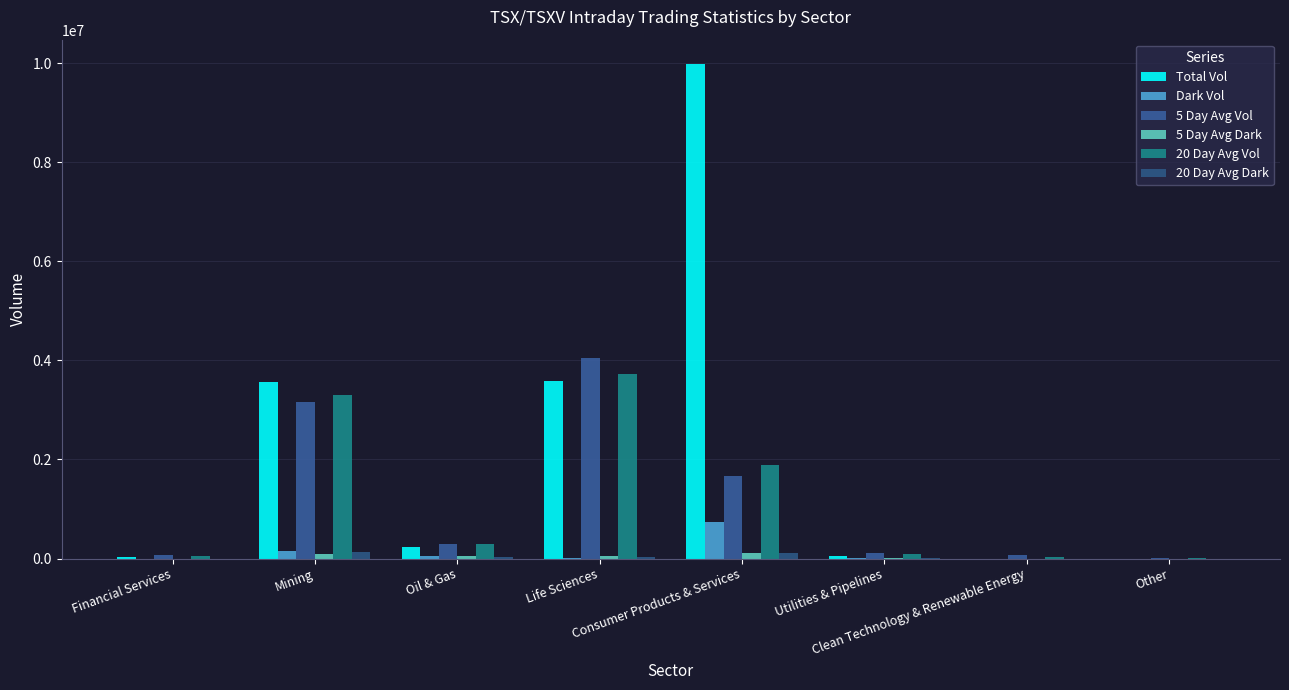

Are the bars horizontal?

No